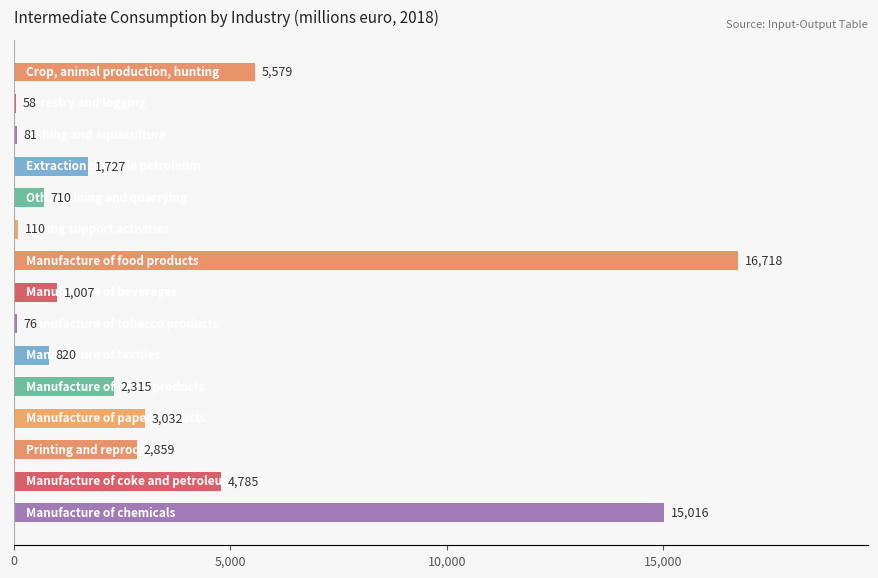

What is the sum of all values?

54893